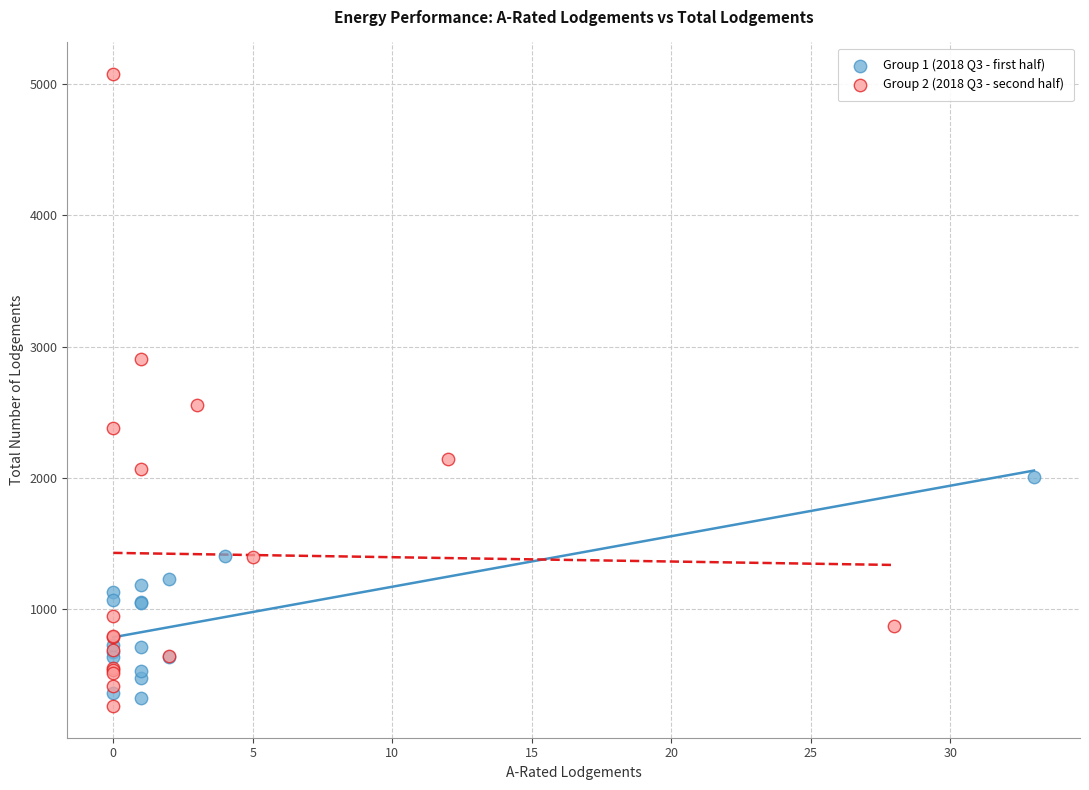

Which series has the widest spread of Y values?

Group 2 (2018 Q3 - second half)